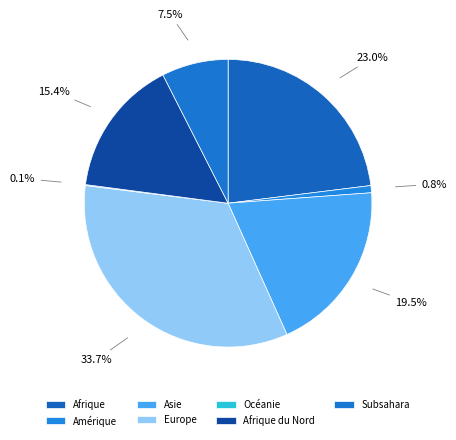

Is it true that Afrique du Nord is 23% of the pie?

False